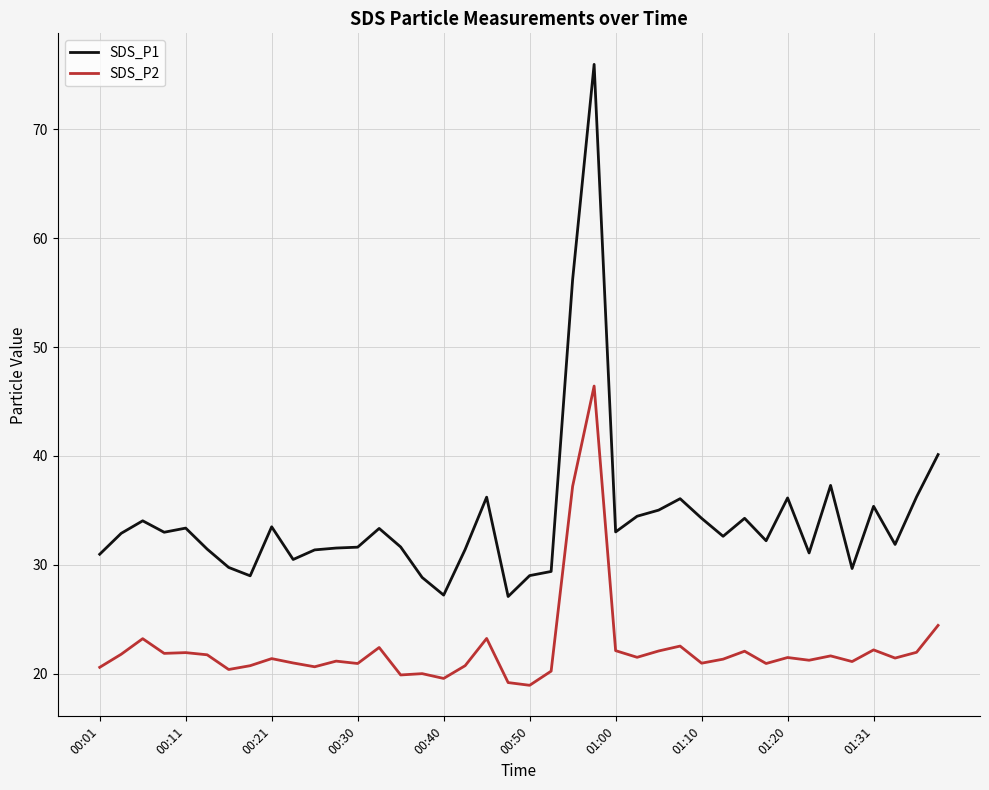

What is the greatest value displayed?

76.0